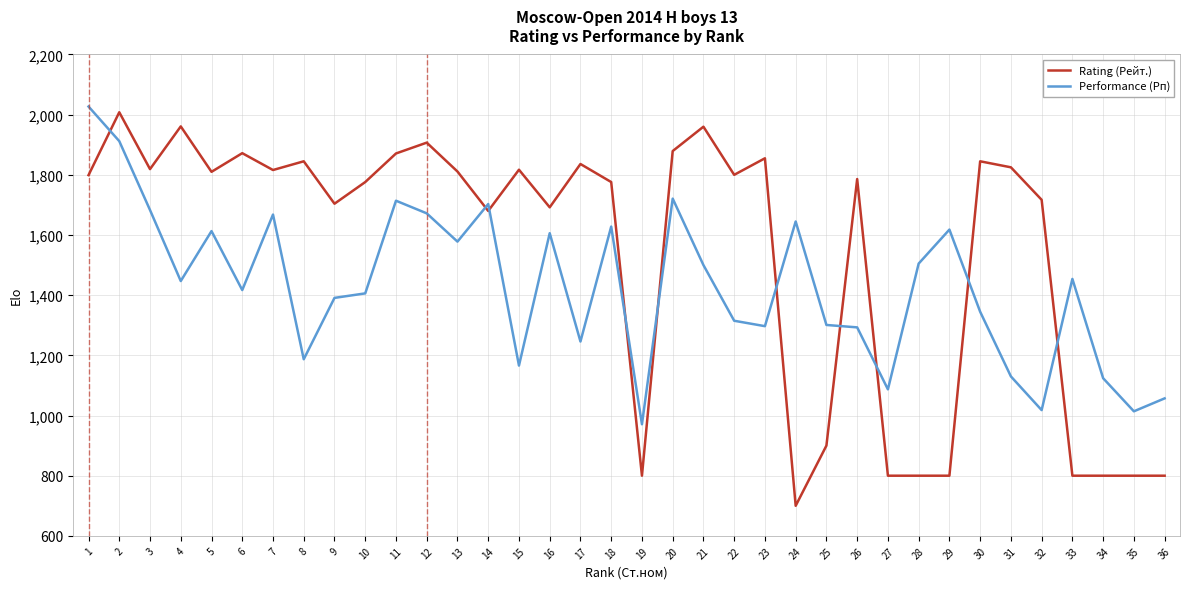

What is the maximum value shown in the chart?

2027